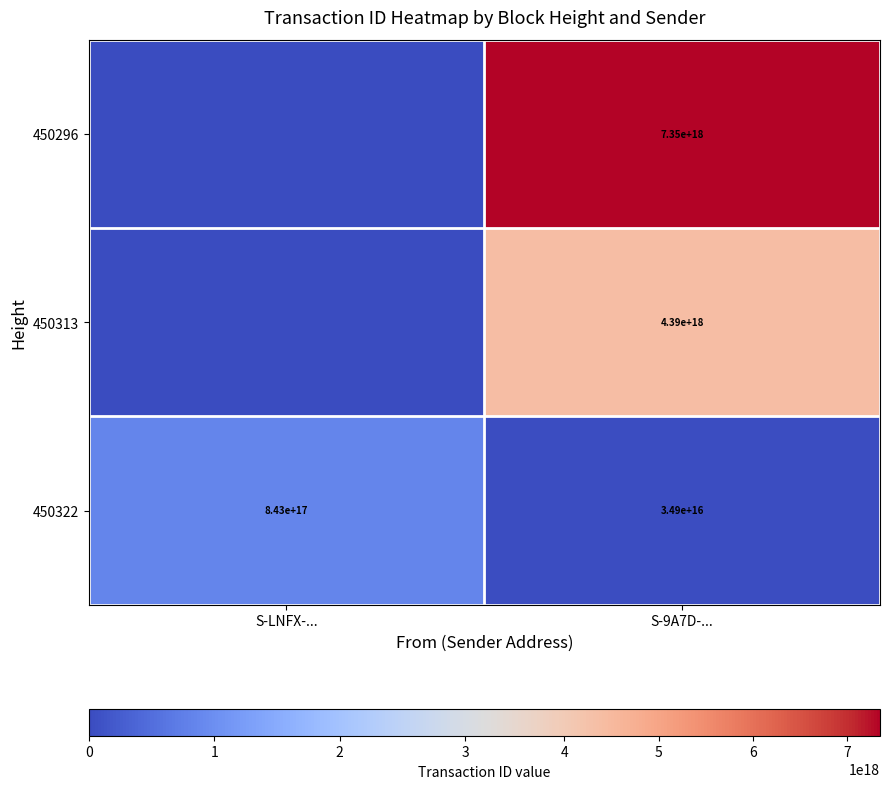

Which has a higher value, S-LNFX-... or S-9A7D-...?

S-9A7D-...